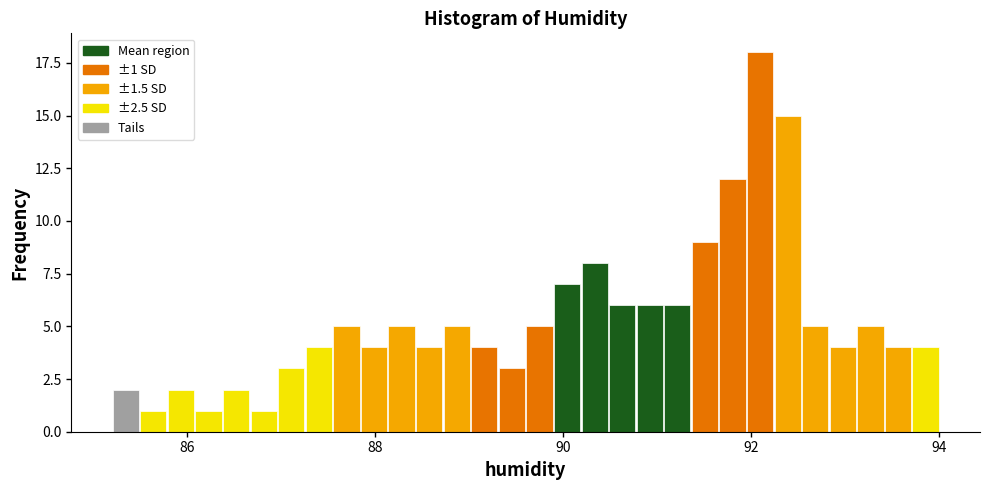

Around what value on the x-axis is the tallest bar? Give the approximate position of its centre, as read against the axis.

92.0